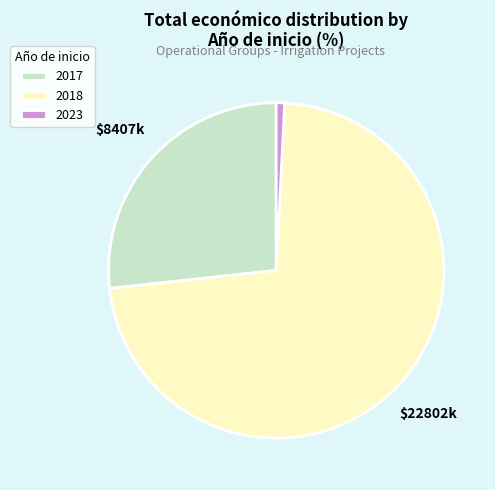

Rank the categories by value from highest to lowest.

2018, 2017, 2023